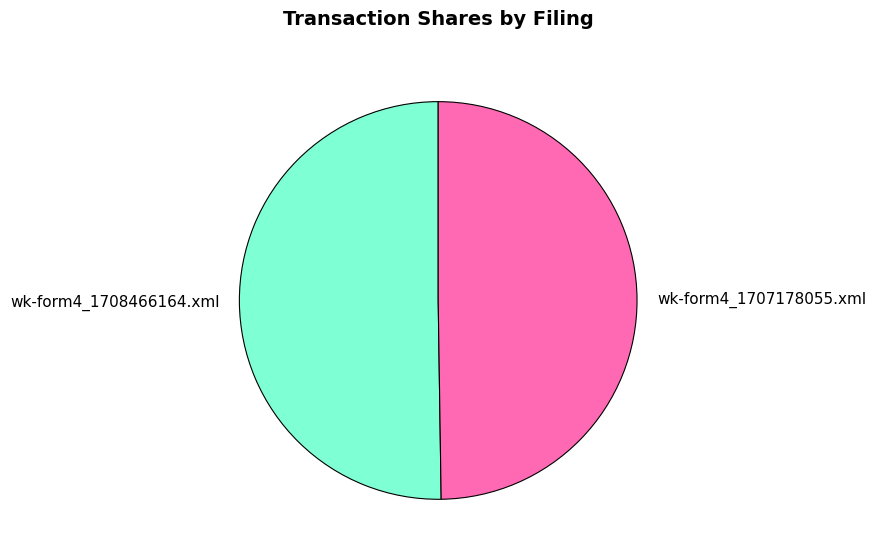

The wk-form4_1707178055.xml slice represents 50% of the pie. True or false?

True